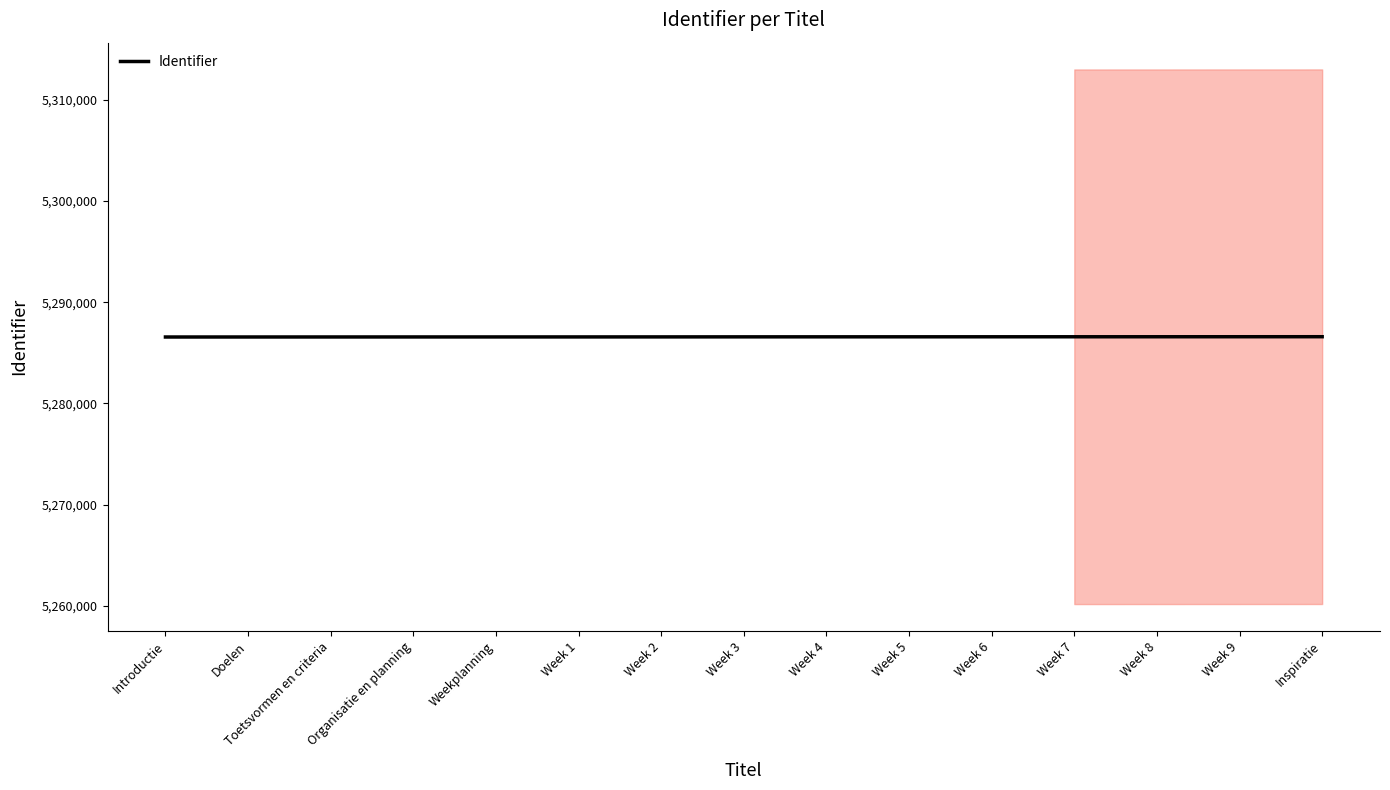

The value at Doelen is 3606945. True or false?

False